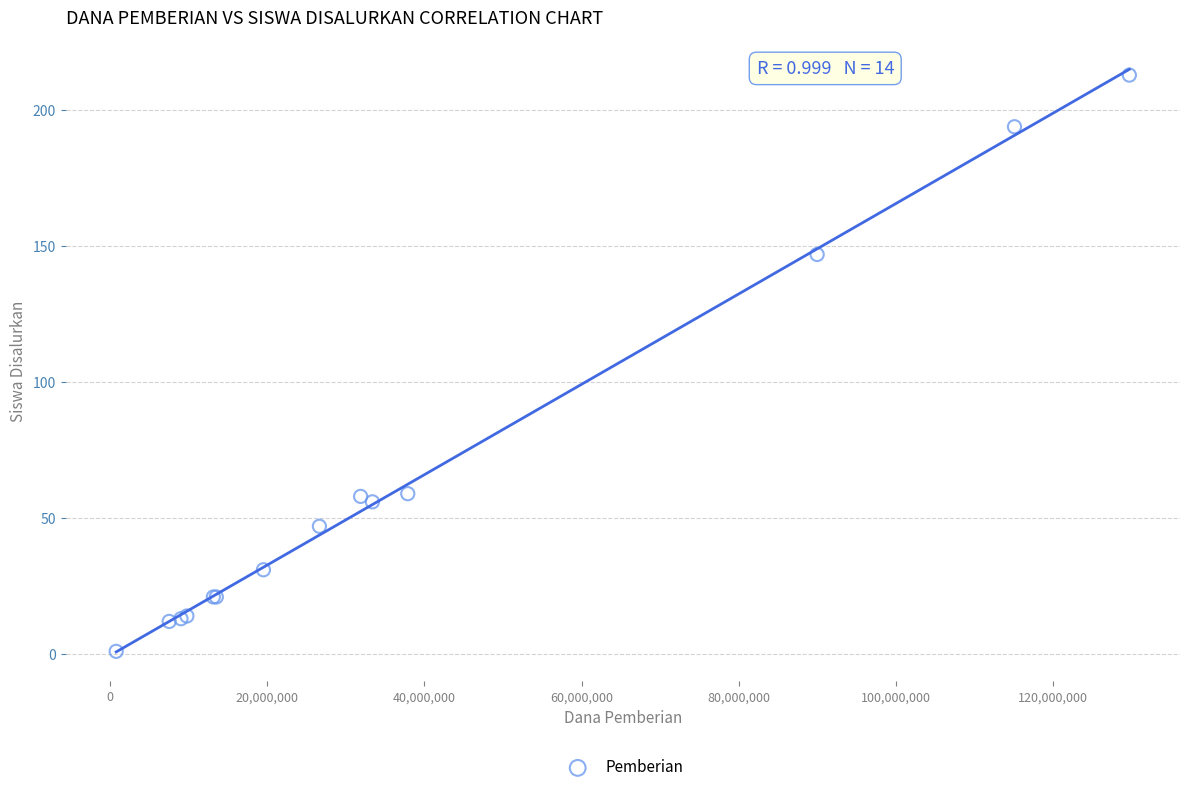

What Y value in the scatter plot is closest to 107?

147